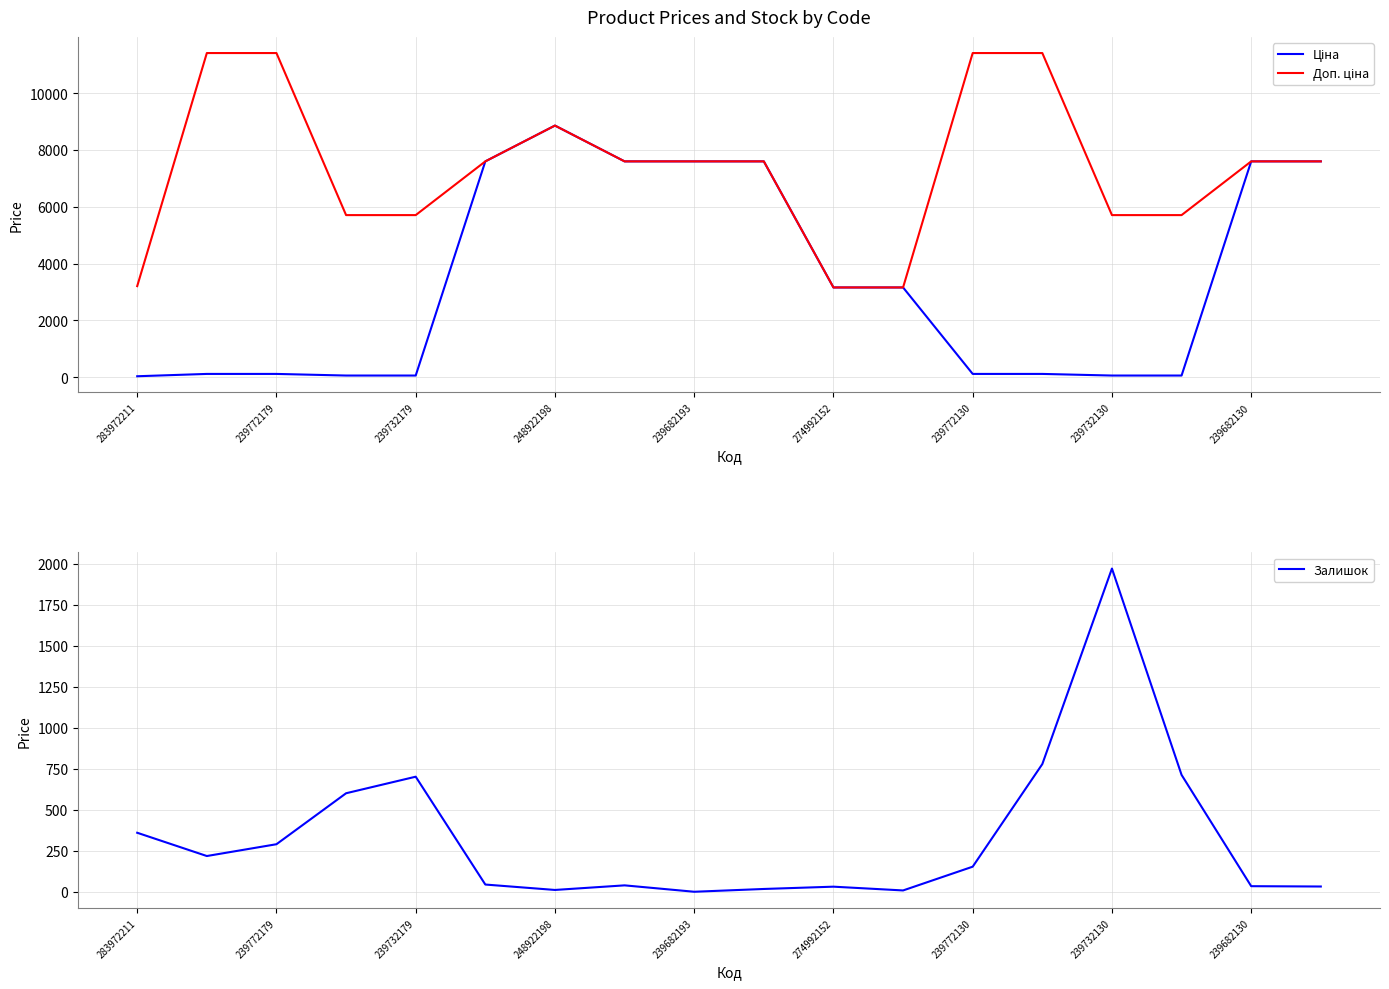

What is the label of the 3rd point from the right?

15